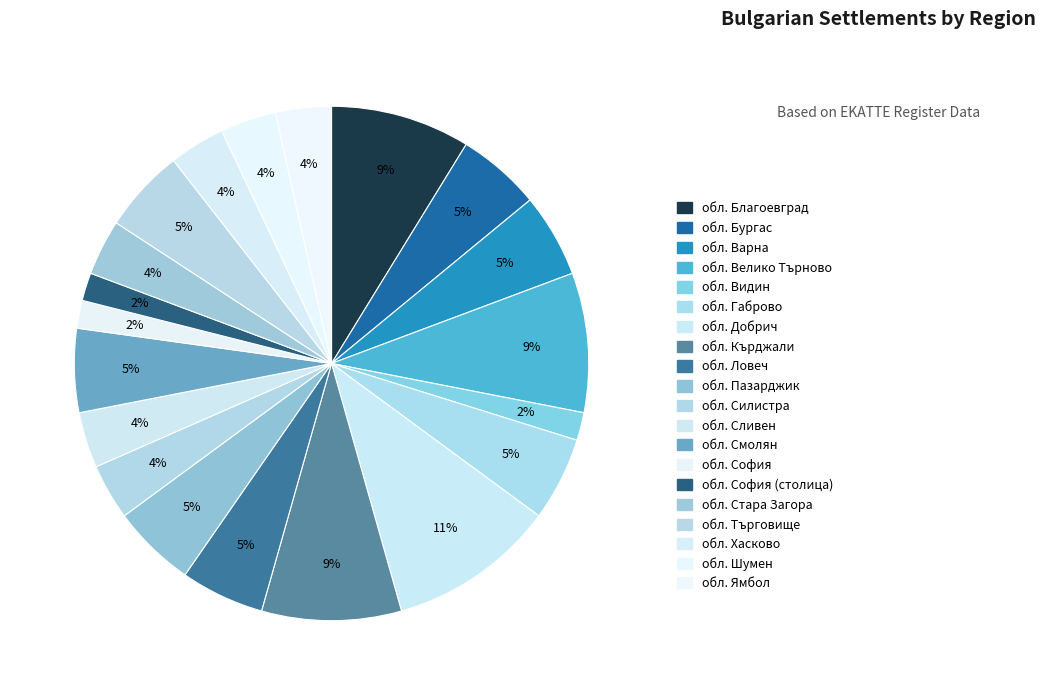

Count the number of slices in the pie.

20